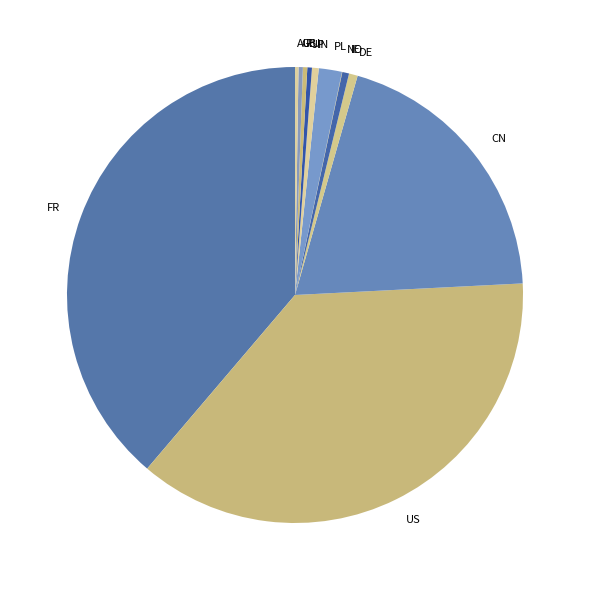

Is IE the majority of the pie?

No